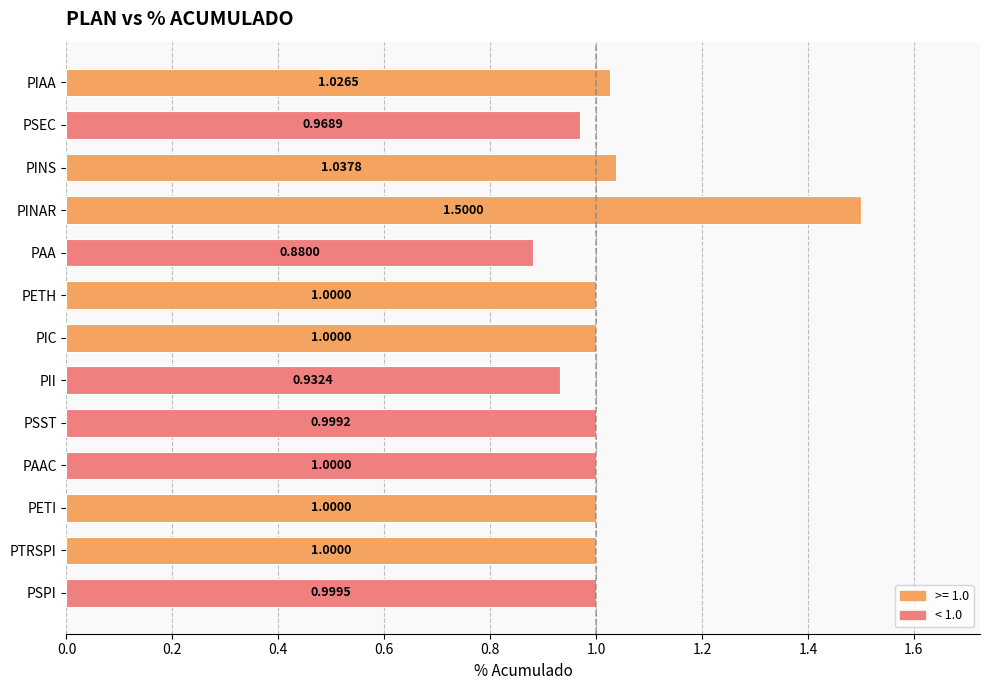

What is the average value?

1.0